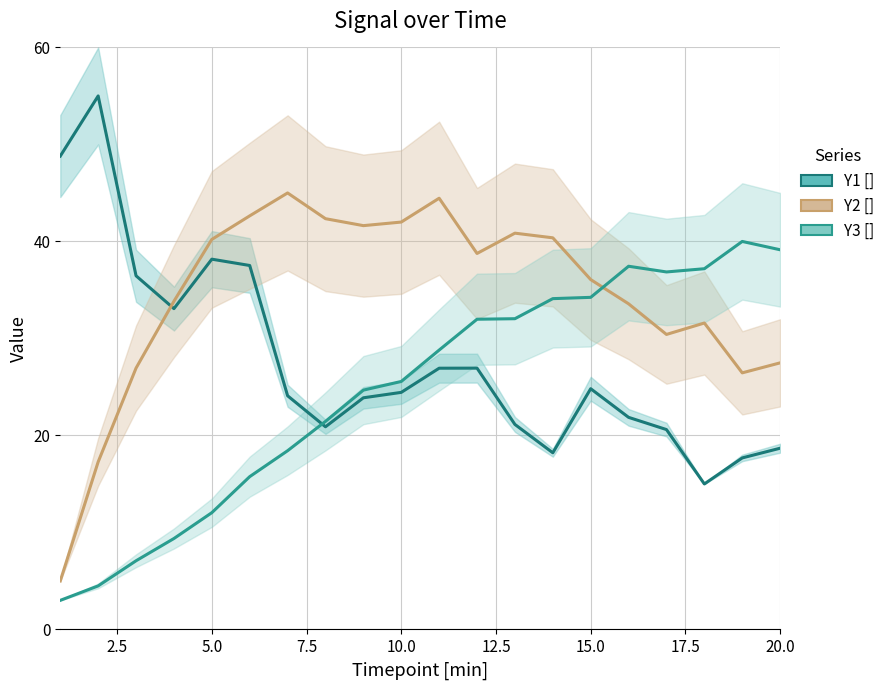

At which category does Y3 [] reach its first local peak?

16